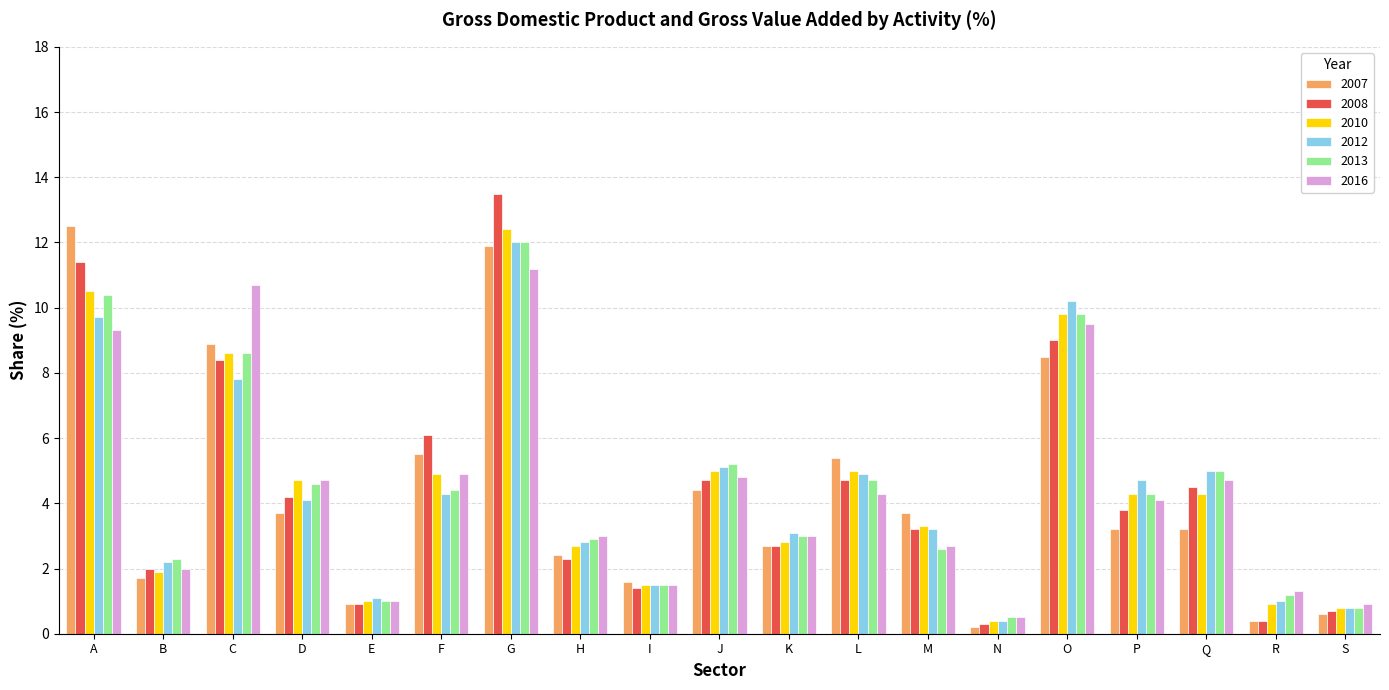

At which label does 2008 reach its peak?

G